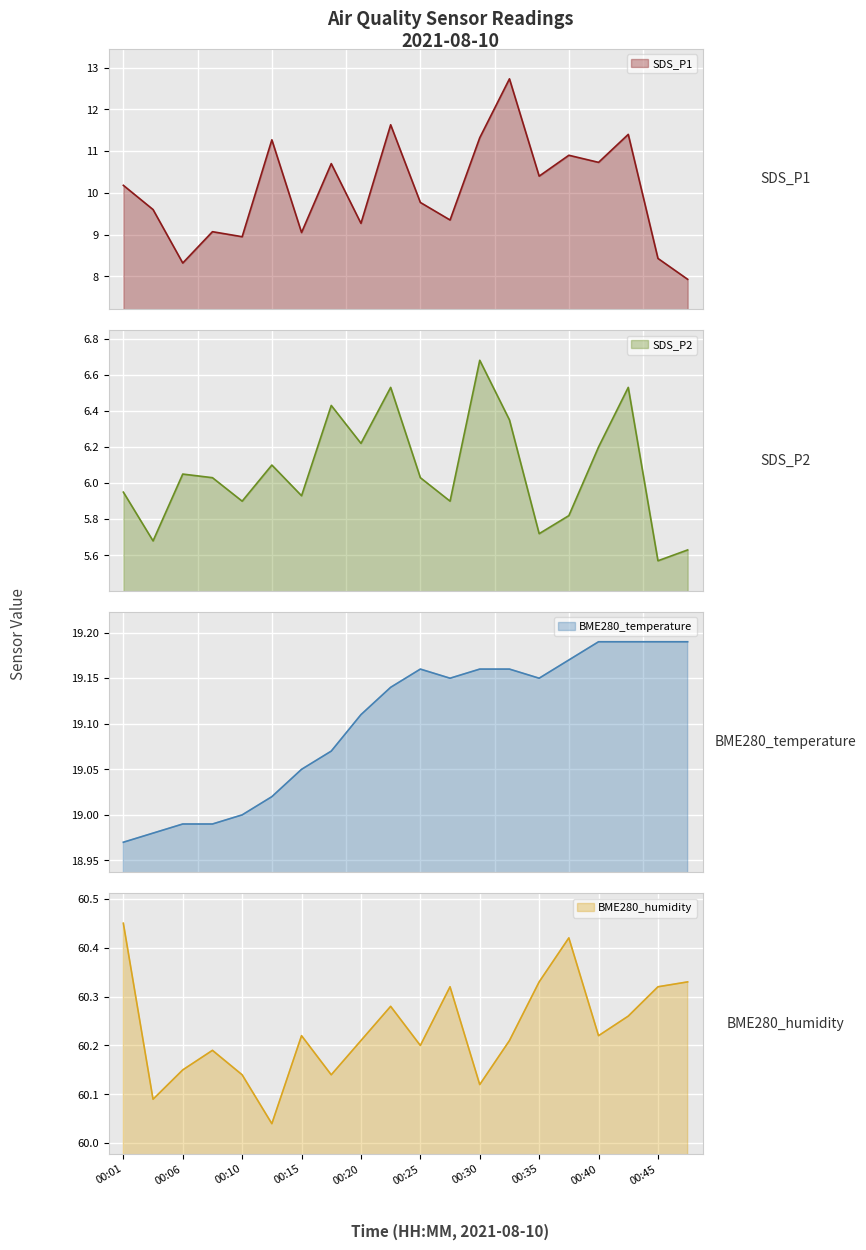

What is the value of the BME280_humidity point at the 1st from the left?

60.5